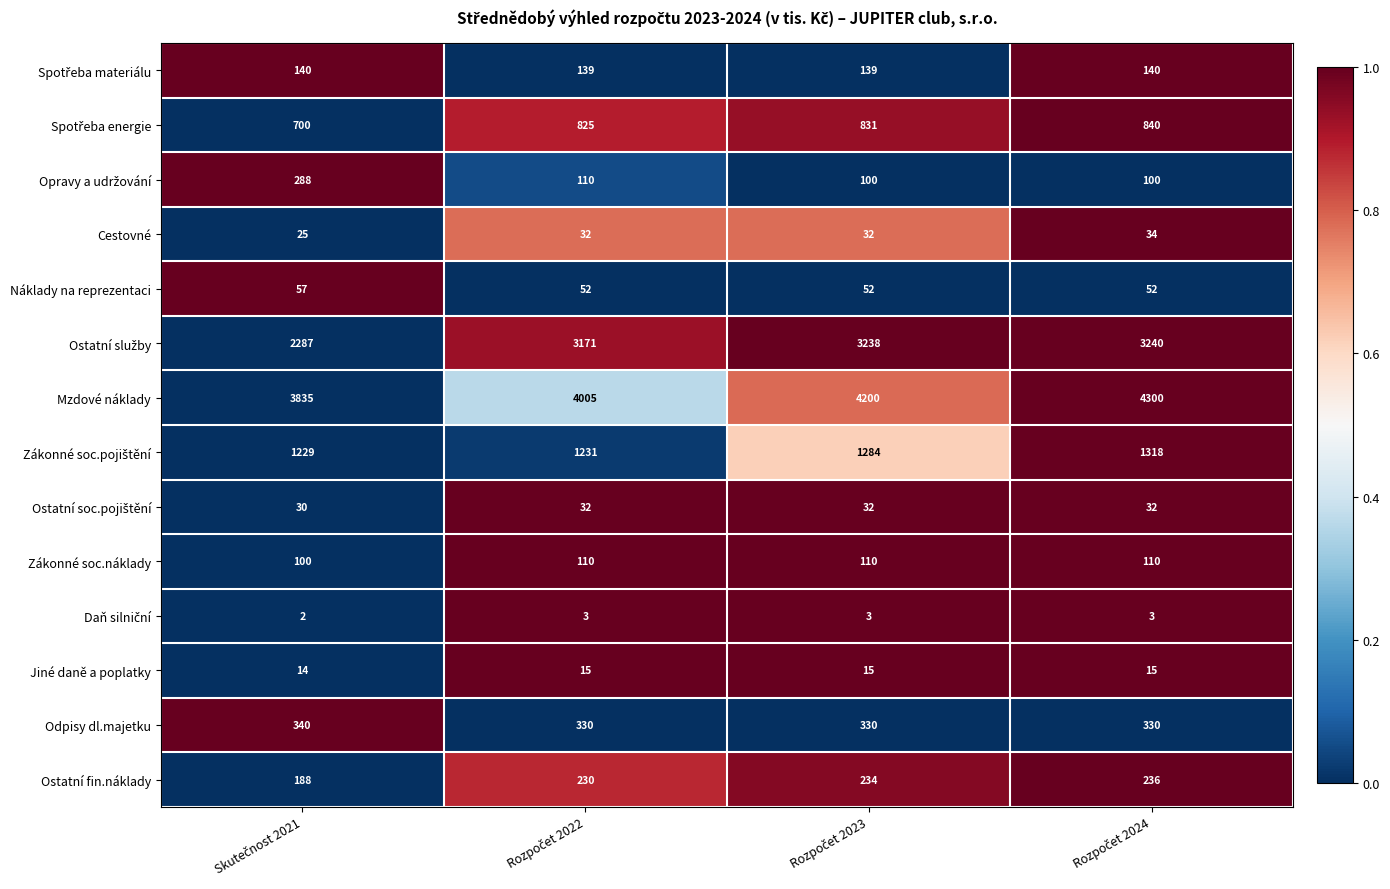

What is the greatest value displayed?

4300